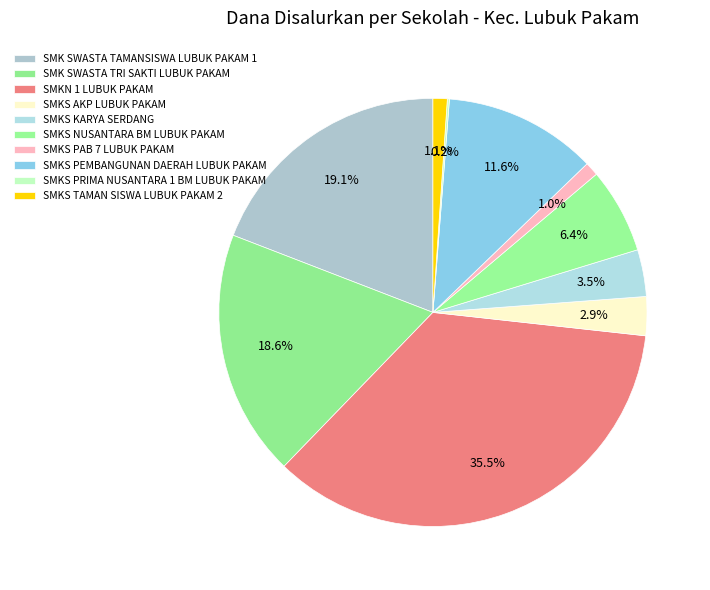

To the nearest percent, what is the difference between the largest and smallest slice percentages?

35%